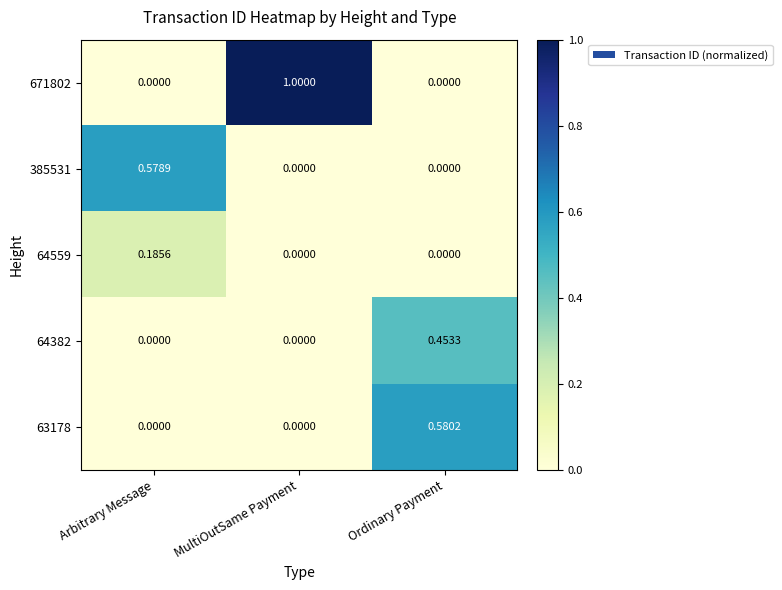

Which category has the highest value across all series?

MultiOutSame Payment